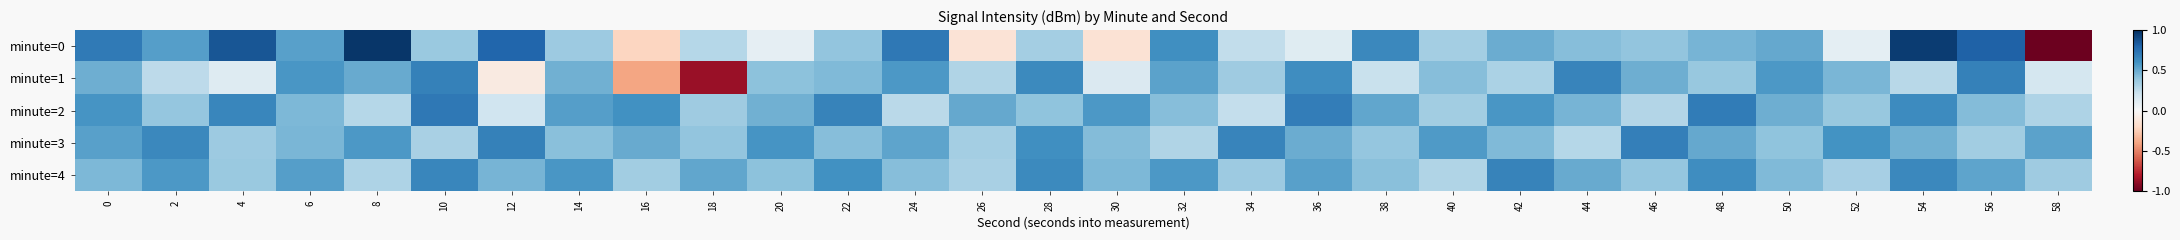

What is the difference between the highest and lowest values at 14?

0.2